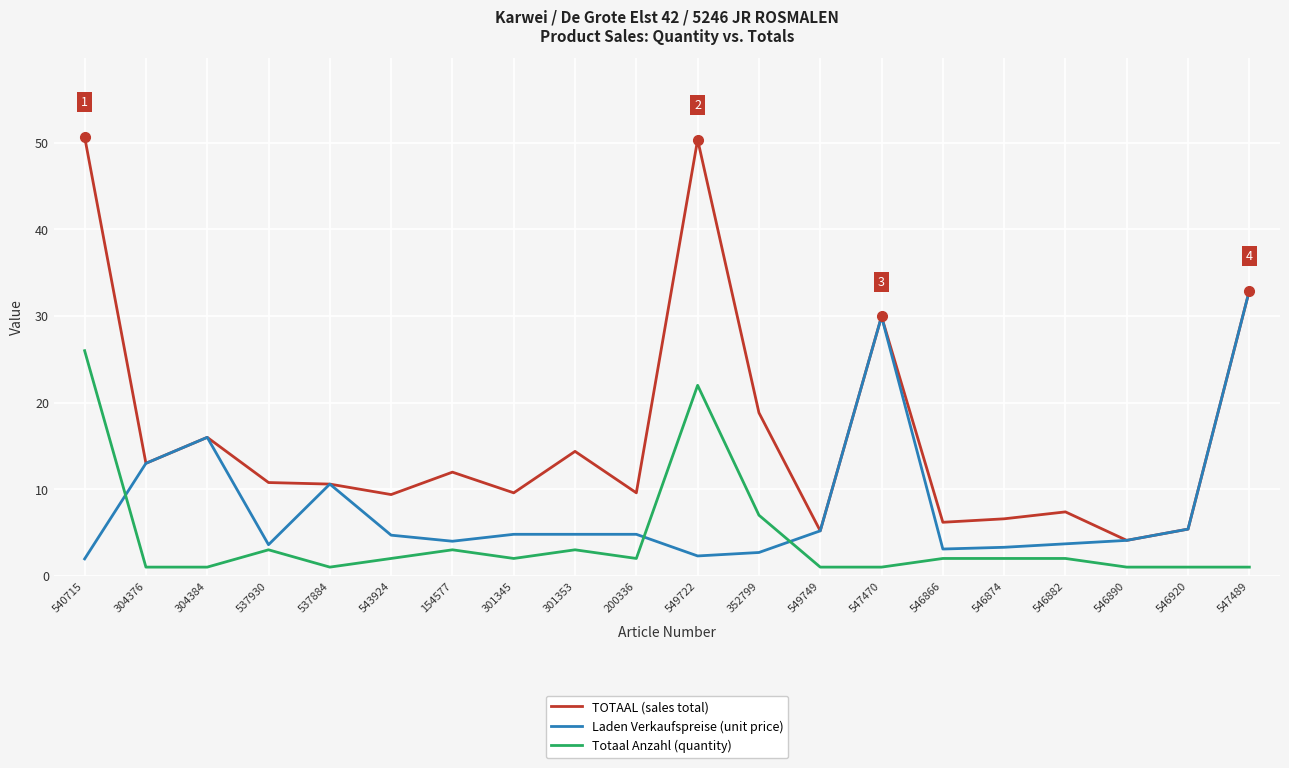

True or false: Totaal Anzahl (quantity) and TOTAAL (sales total) cross at least once.

False